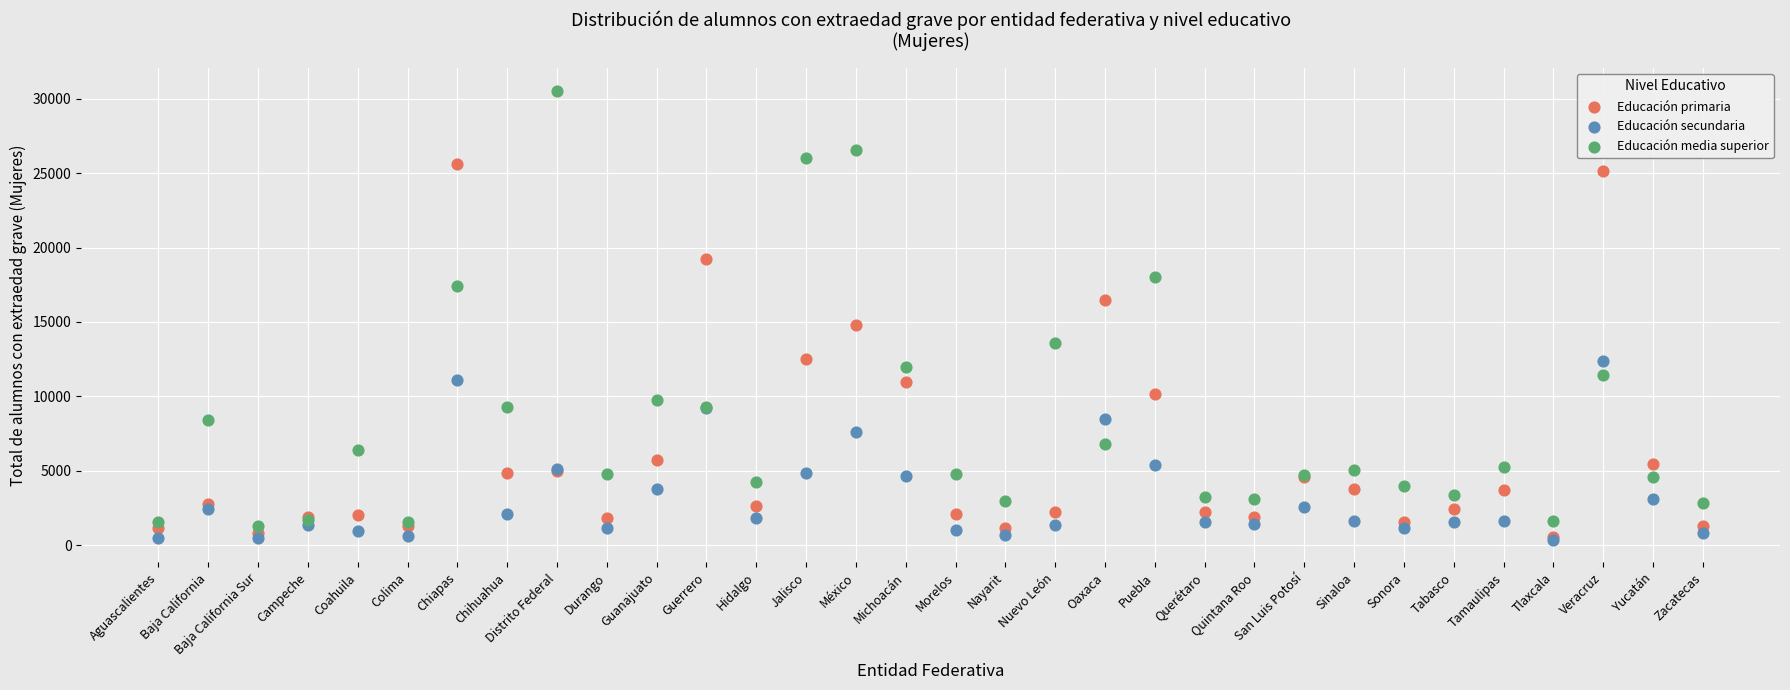

In the Educación media superior series, what Y value is closest to 15904?

17423